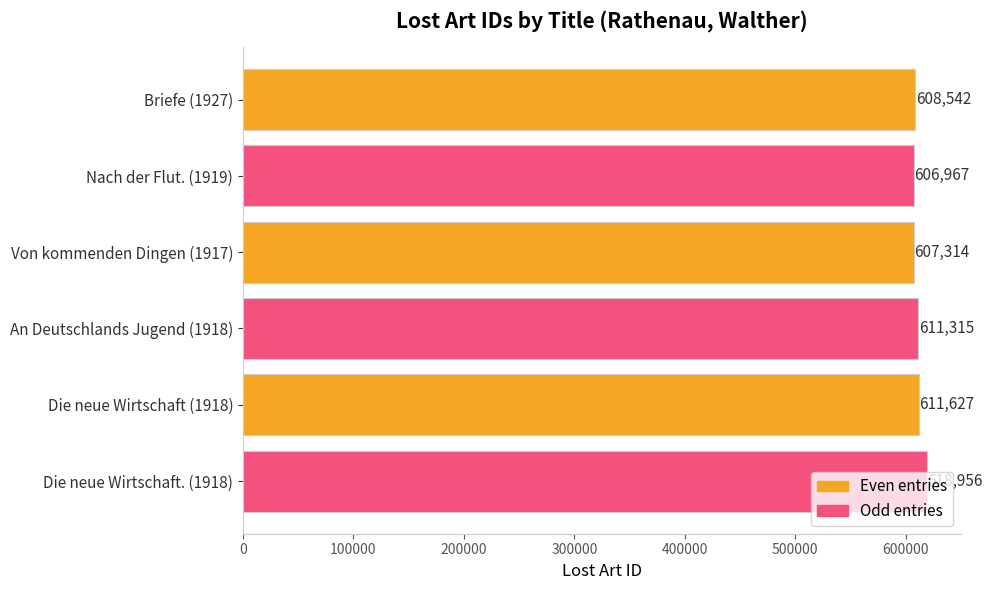

Count the number of data series in this chart.

1